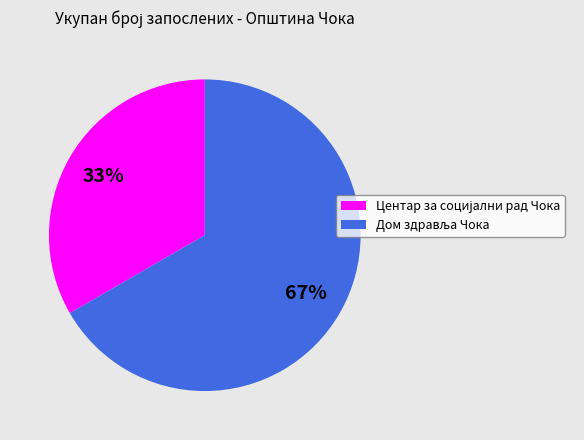

To the nearest percent, what is the average slice percentage?

50%